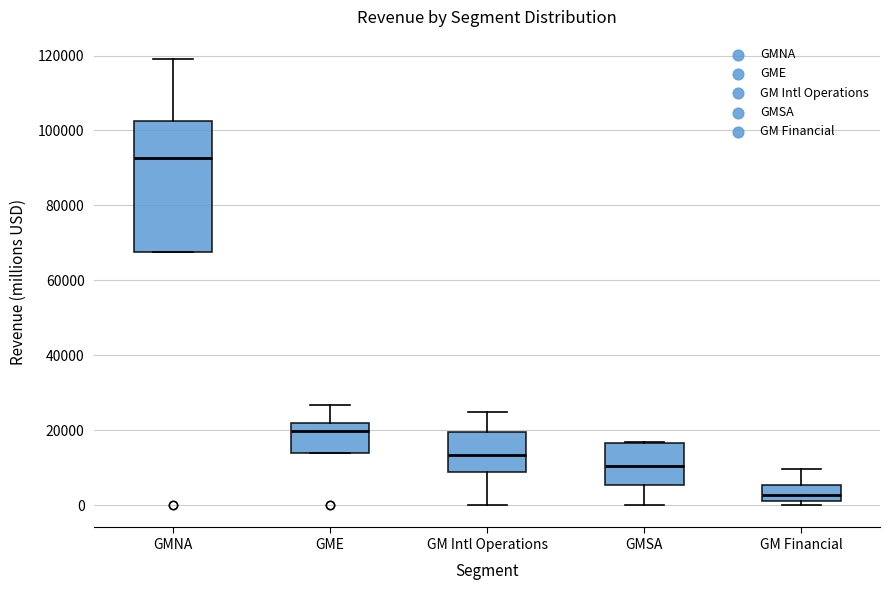

Where is the upper edge of the box for GMNA on the y-axis? The values are not printed on the chart, so give them approximately, as read against the axis.

102000